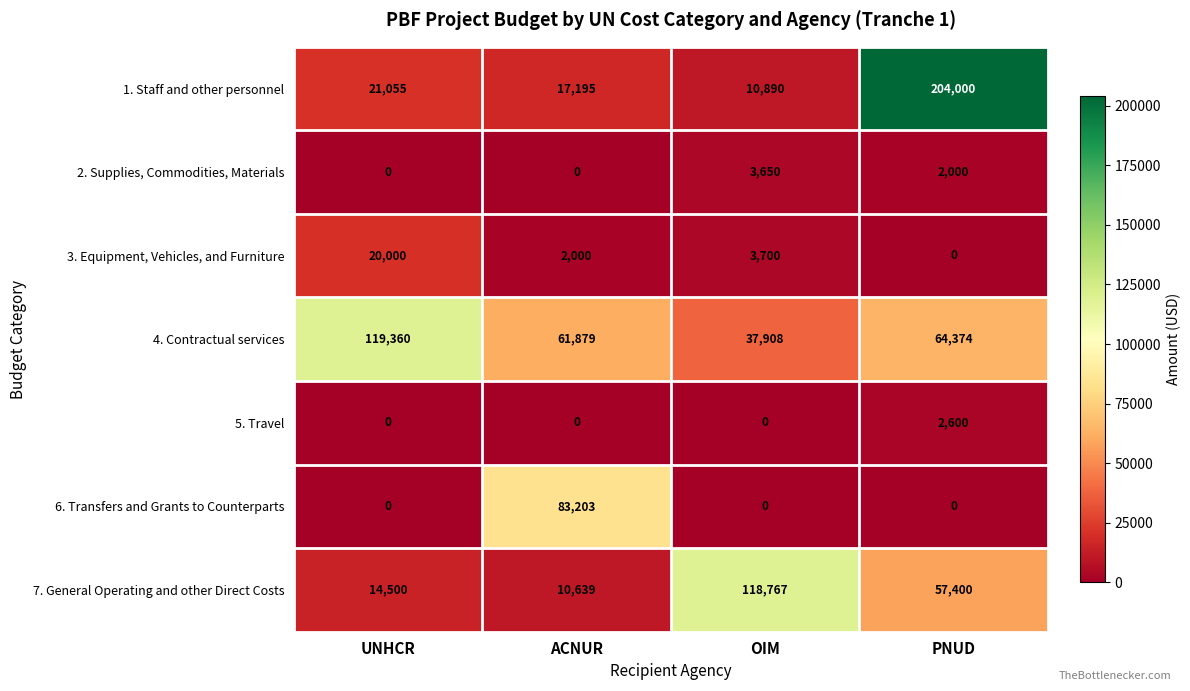

List the series in order of their peak value, lowest first.

5. Travel, 2. Supplies, Commodities, Materials, 3. Equipment, Vehicles, and Furniture, 6. Transfers and Grants to Counterparts, 7. General Operating and other Direct Costs, 4. Contractual services, 1. Staff and other personnel